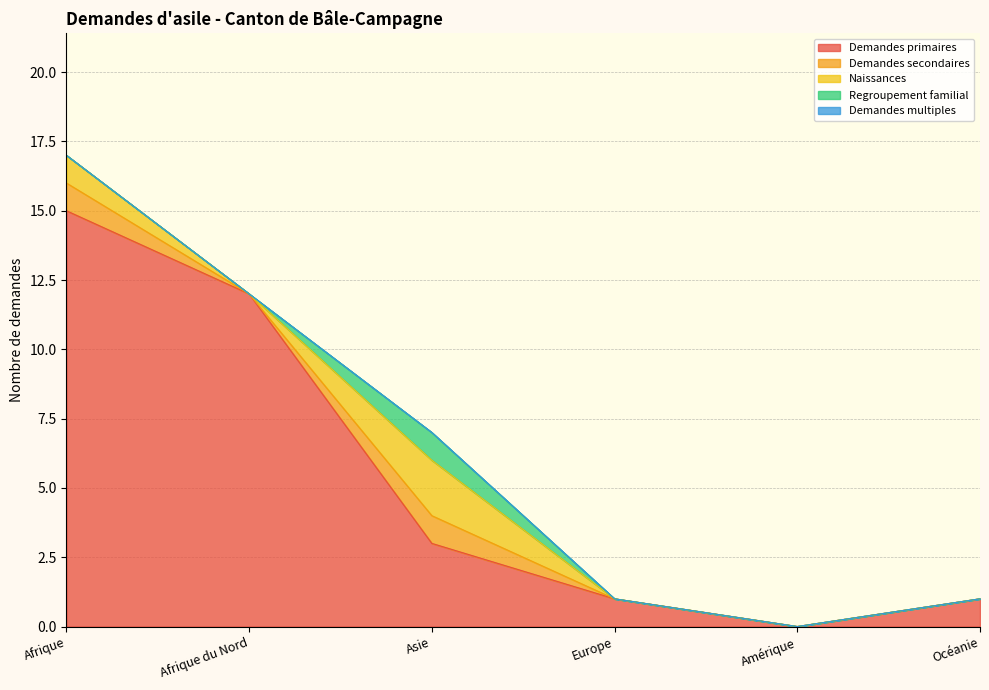

Reading right to left, extract all data points from this chart.

Demandes primaires: Océanie=1	Amérique=0	Europe=1	Asie=3	Afrique du Nord=12	Afrique=15
Demandes secondaires: Océanie=0	Amérique=0	Europe=0	Asie=1	Afrique du Nord=0	Afrique=1
Naissances: Océanie=0	Amérique=0	Europe=0	Asie=2	Afrique du Nord=0	Afrique=1
Regroupement familial: Océanie=0	Amérique=0	Europe=0	Asie=1	Afrique du Nord=0	Afrique=0
Demandes multiples: Océanie=0	Amérique=0	Europe=0	Asie=0	Afrique du Nord=0	Afrique=0